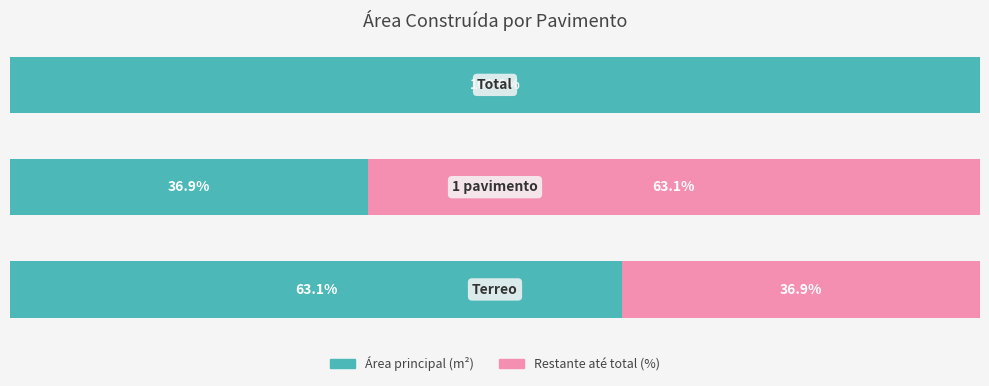

Reading left to right, transcribe all the data shown in this chart.

Área principal (m²): 0=63.1	1=36.9	2=100.0
Restante até total (%): 0=36.9	1=63.1	2=0.0